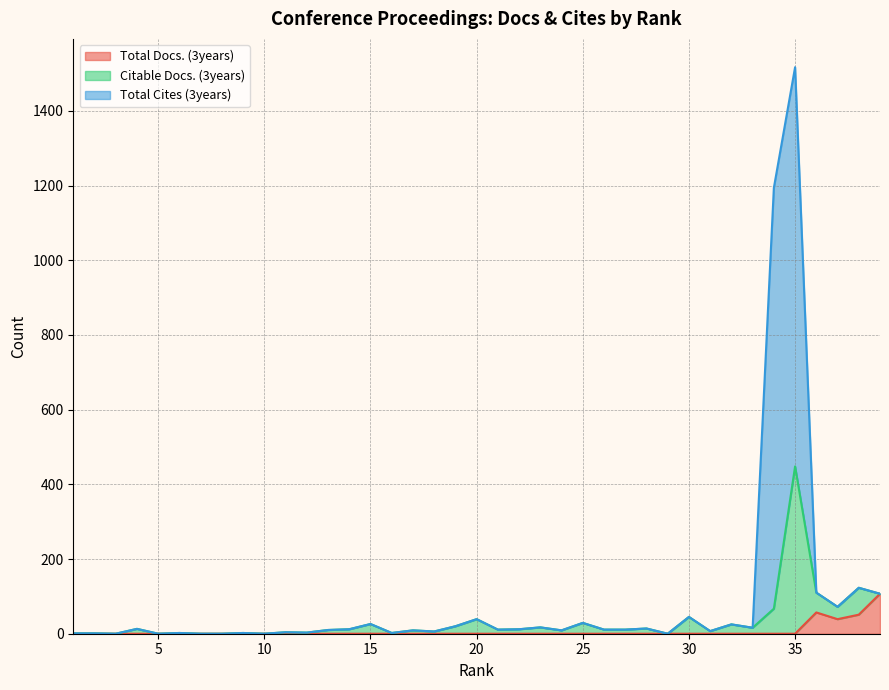

At which label does Total Cites (3years) reach its peak?

35